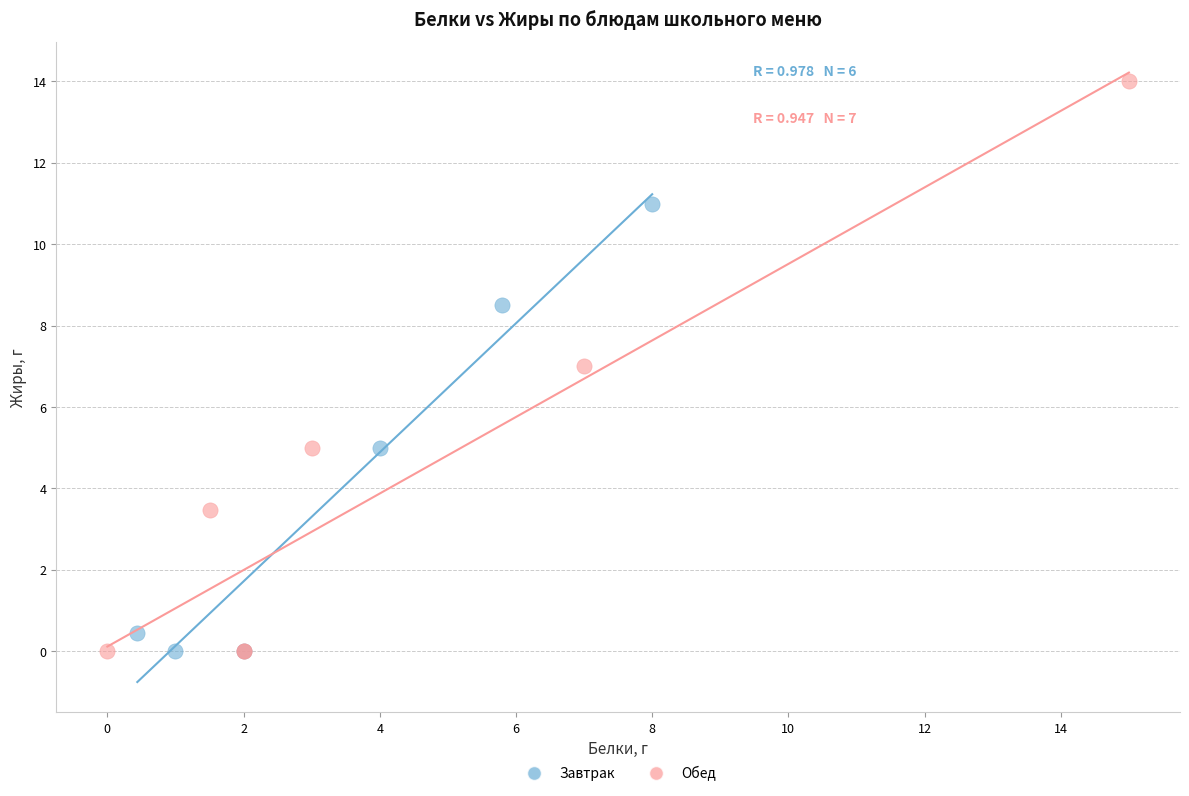

Which series contains the highest Y value?

Обед